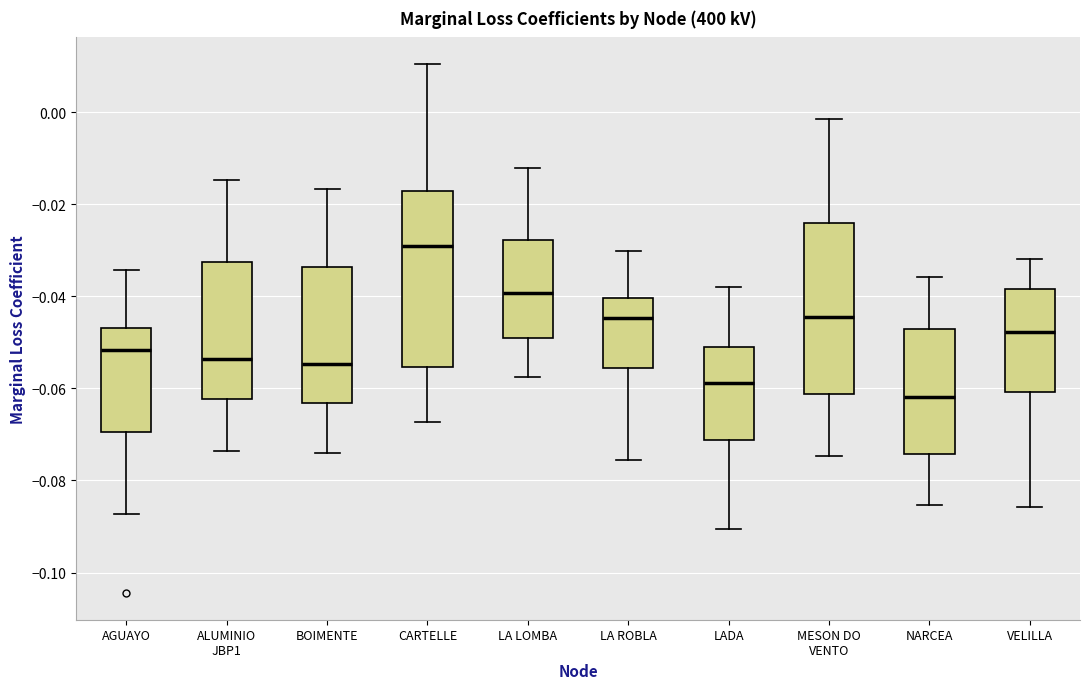

Where does the upper whisker of the box for LA LOMBA end on the y-axis? The values are not printed on the chart, so give them approximately, as read against the axis.

-0.012